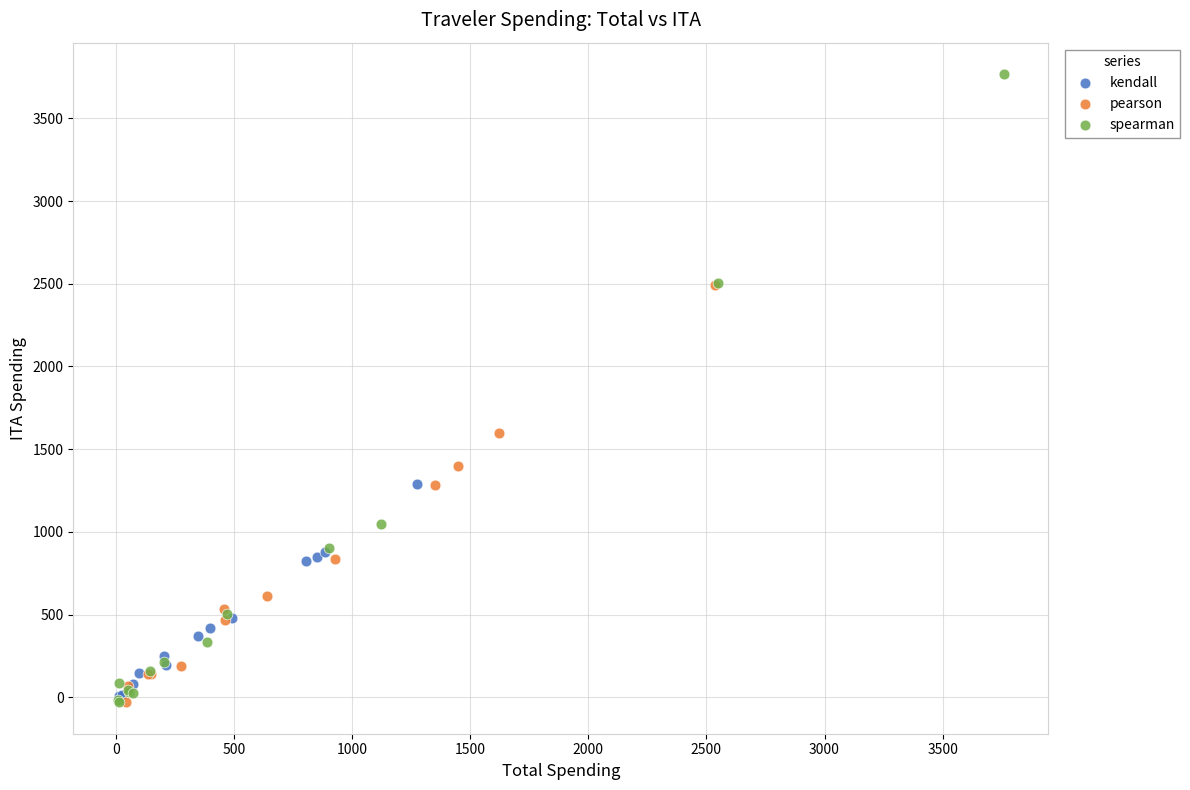

Which series contains the highest Y value?

spearman